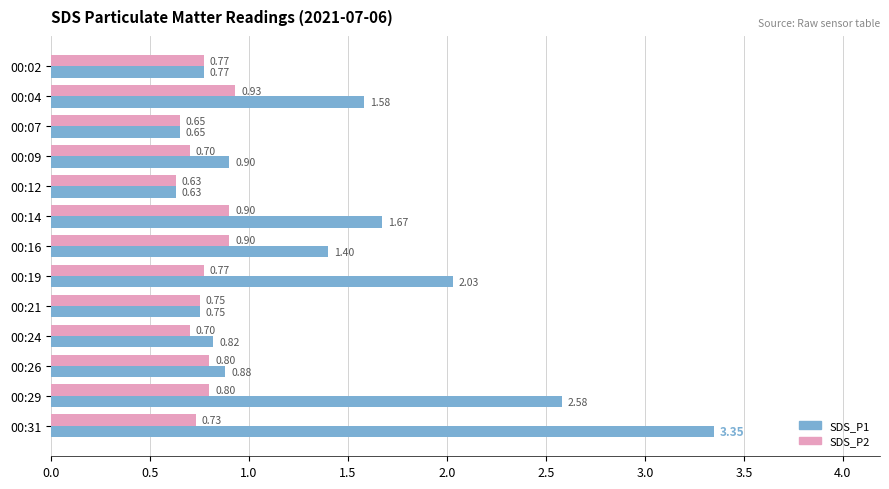

Which series has the widest spread of values?

SDS_P1